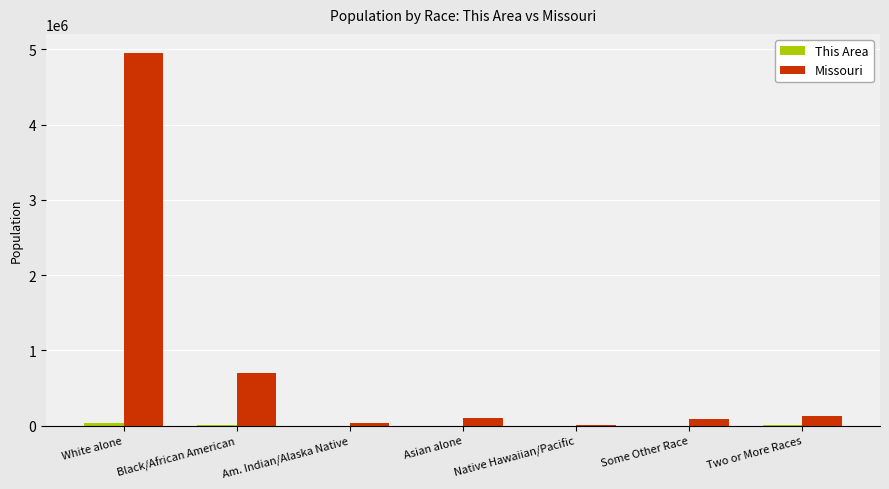

Between Black/African American and Am. Indian/Alaska Native, which series saw the biggest shift?

Missouri